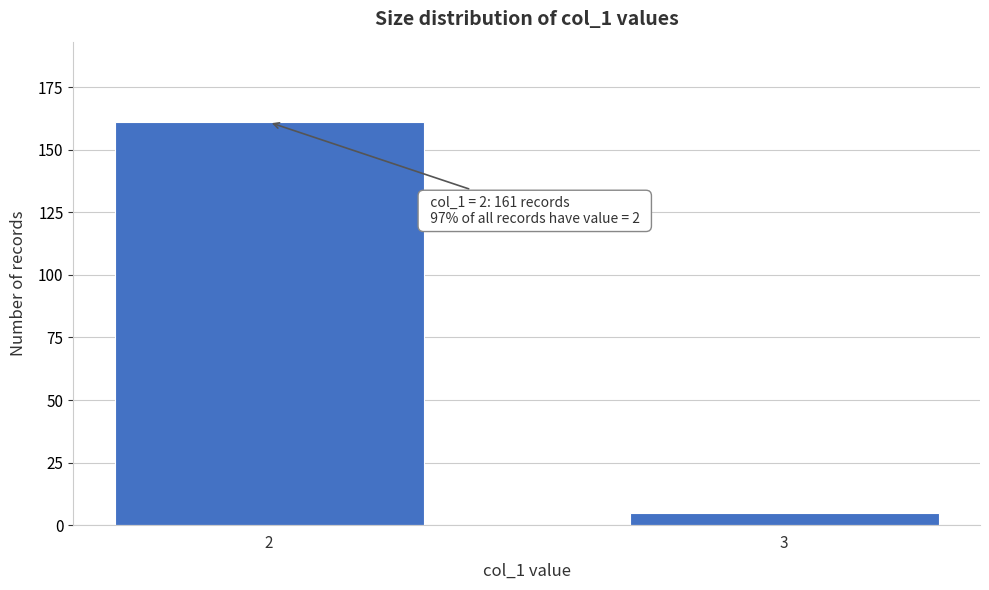

Reading right to left, extract all data points from this chart.

3=5	2=161